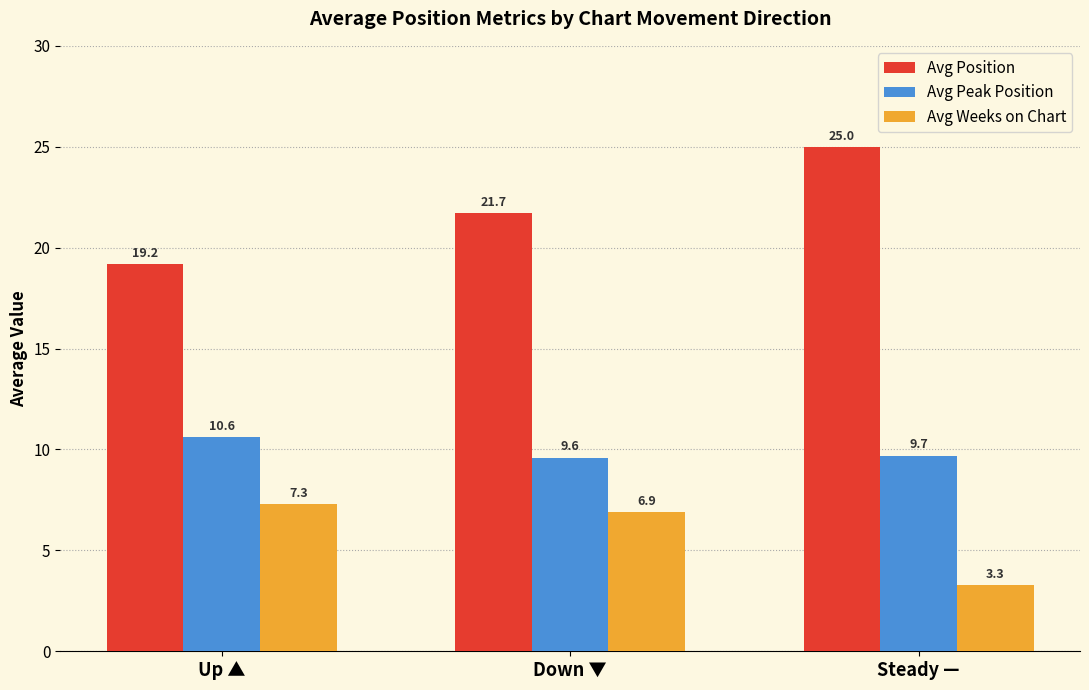

What is the average value of the Avg Weeks on Chart series?

5.8